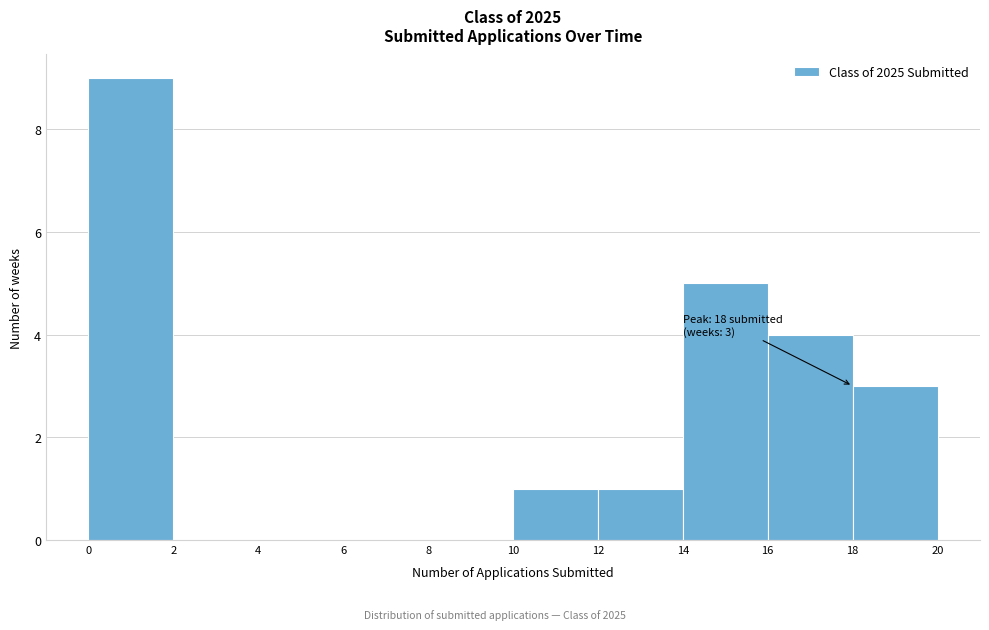

Which range on the x-axis has the tallest bar?

0 to 2